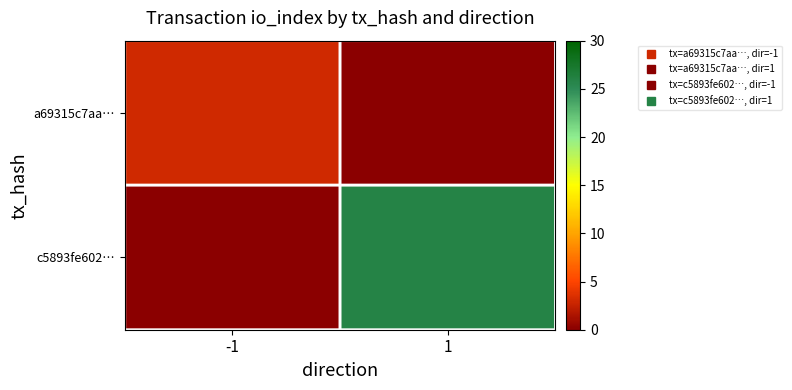

What is the sum of the a69315c7aa0a2292b87cb4561fe9086df32f30c values at direction and io_index?

2